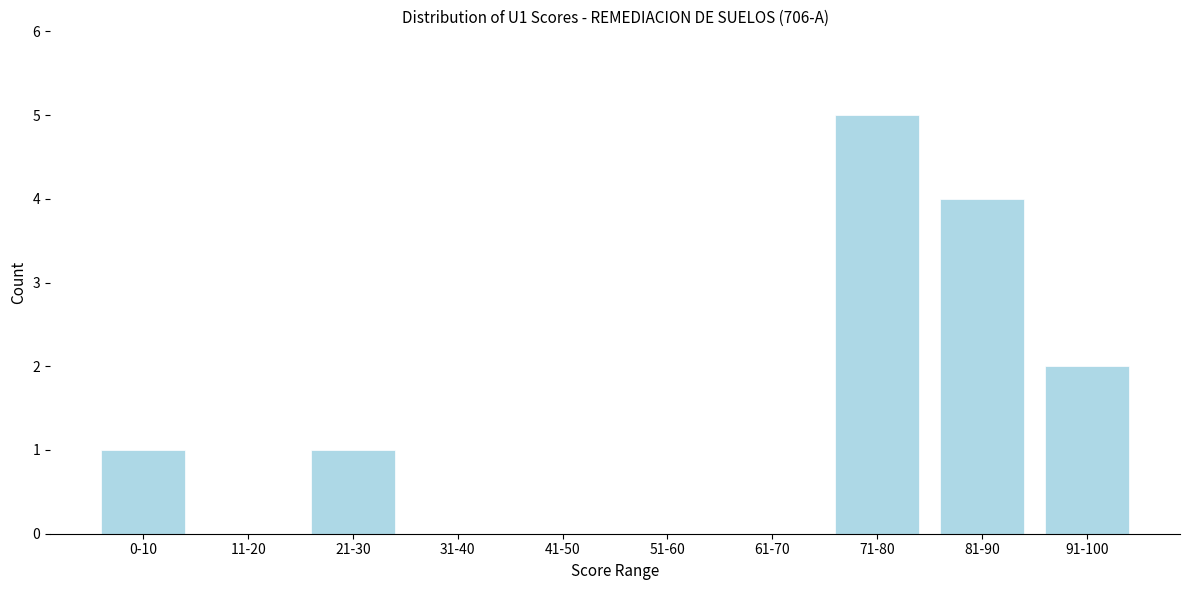

Reading right to left, list all the values displayed in this chart.

91-100=2	81-90=4	71-80=5	61-70=0	51-60=0	41-50=0	31-40=0	21-30=1	11-20=0	0-10=1